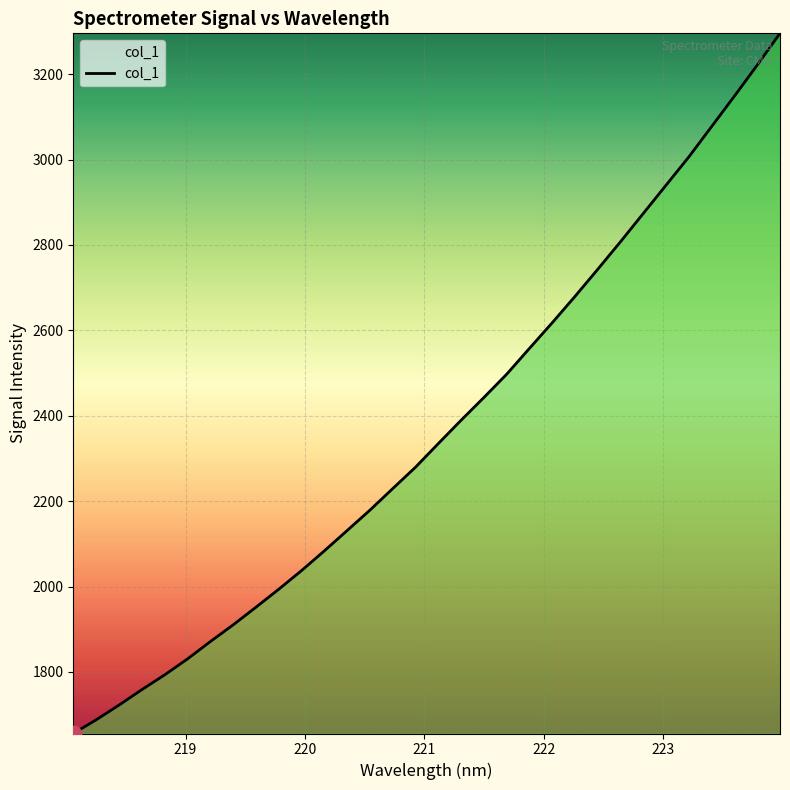

What is the smallest value displayed?

1655.8